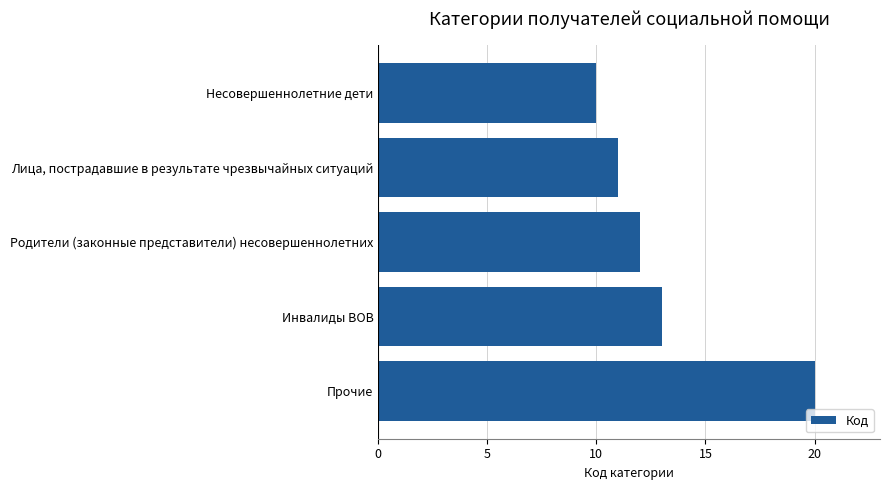

Rank the categories by value from highest to lowest.

Прочие, Инвалиды ВОВ, Родители (законные представители) несовершеннолетних, Лица, пострадавшие в результате чрезвычайных ситуаций, Несовершеннолетние дети